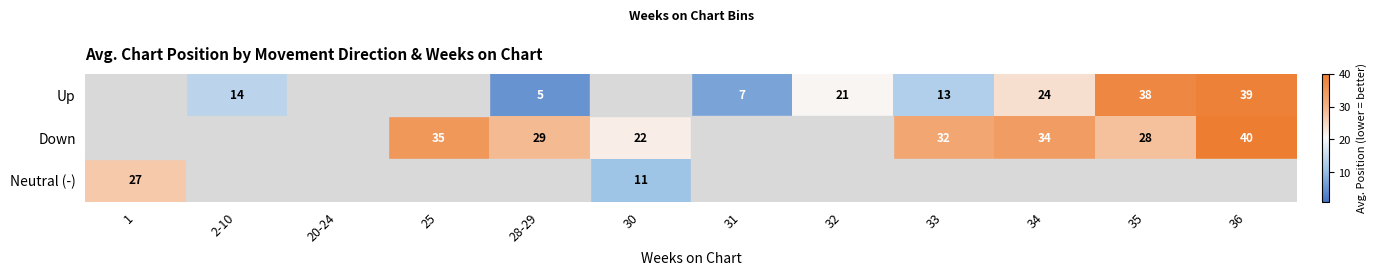

The value of Up at 2-10 is 14. True or false?

True